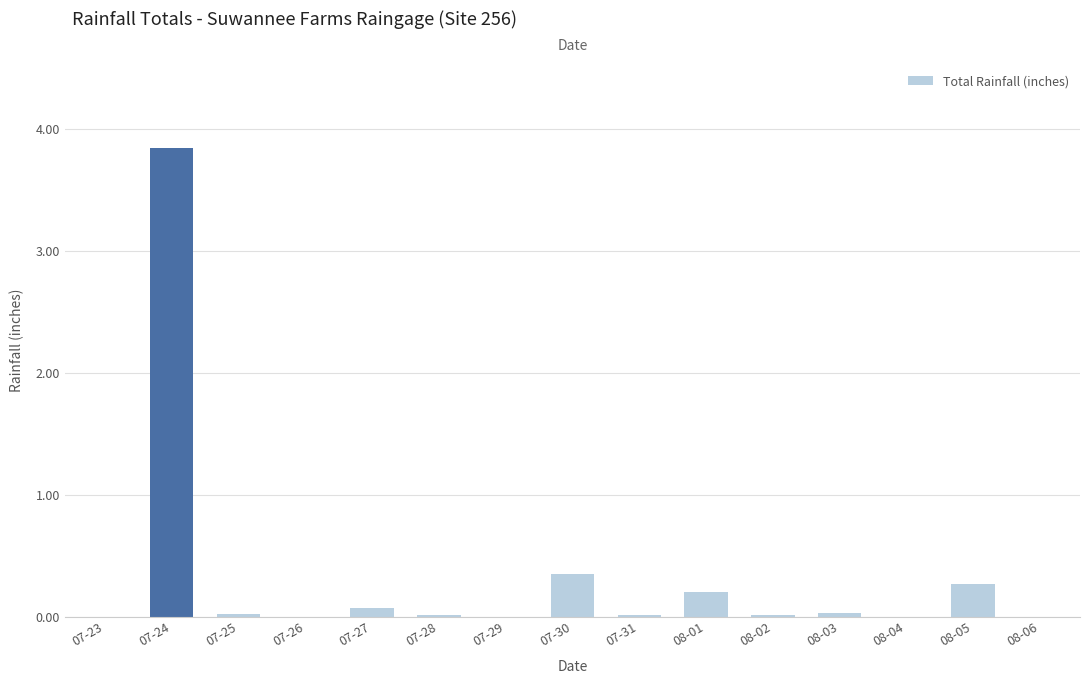

Is it true that the value at 08-03 is 0.0?

True